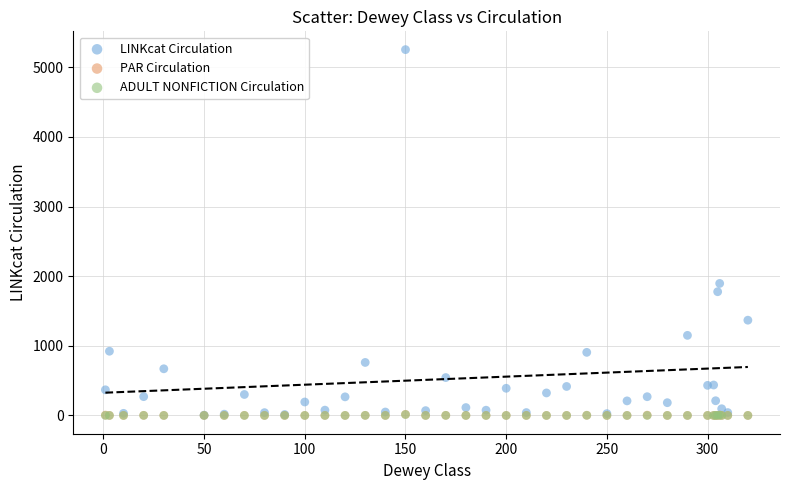

What are all the series names shown in the legend?

LINKcat Circulation, PAR Circulation, ADULT NONFICTION Circulation